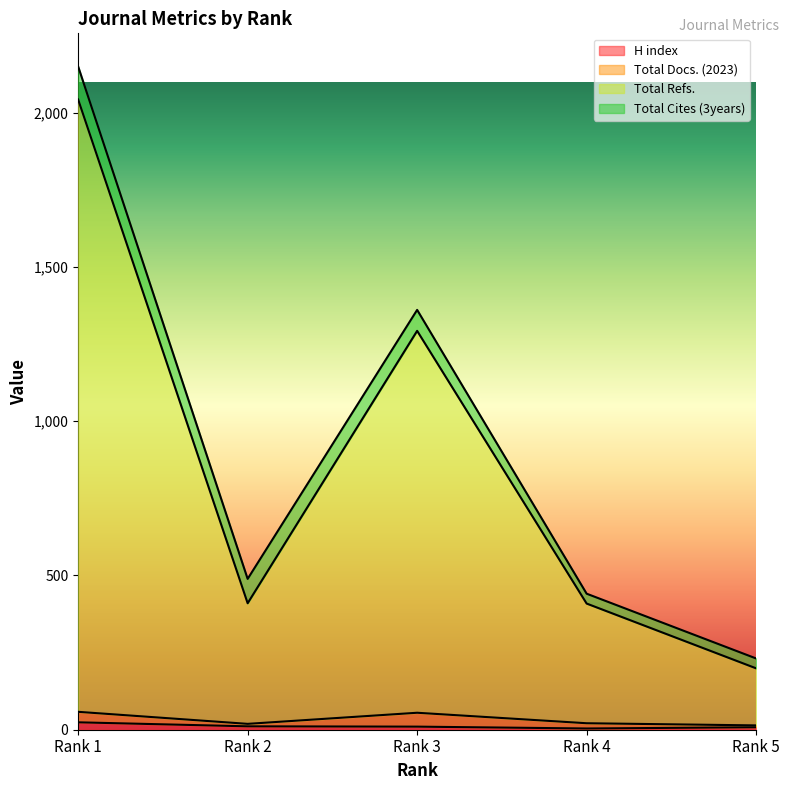

What is the maximum value shown in the chart?

2043